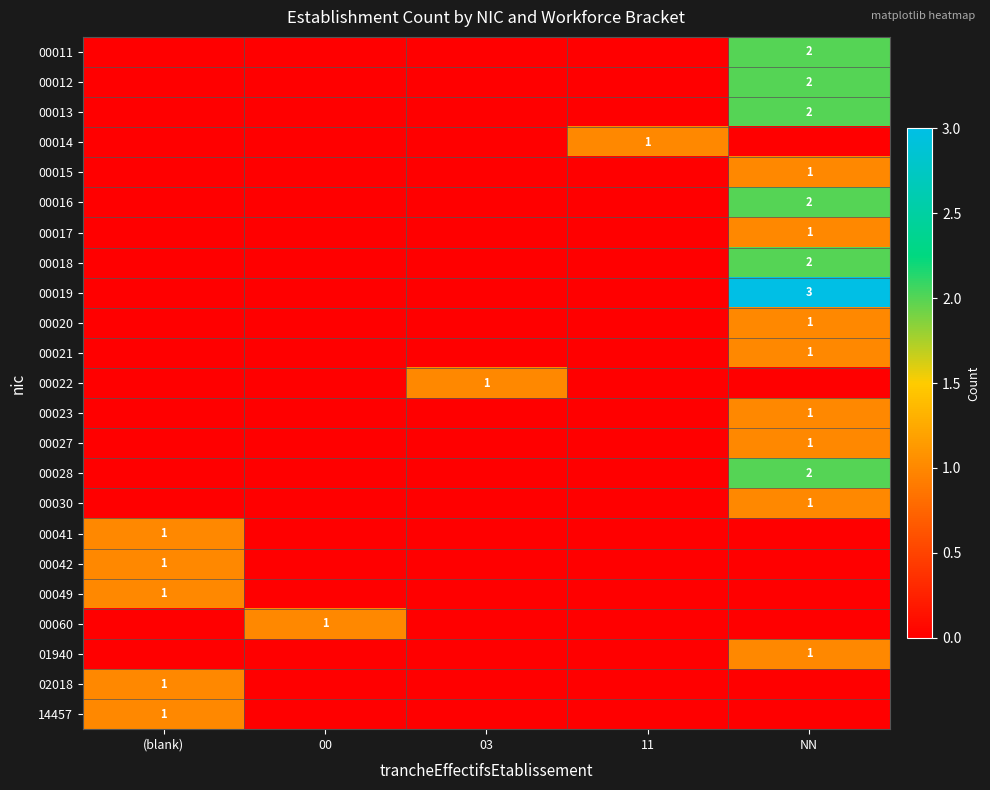

Is it true that 00030 equals 1 at NN?

True